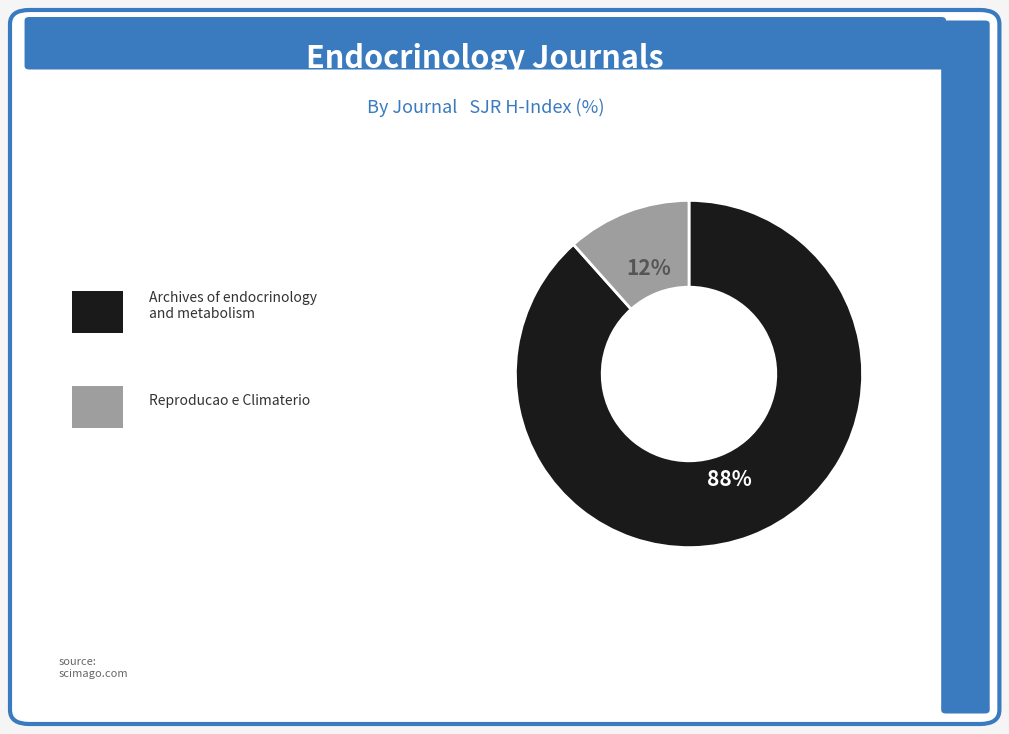

To the nearest percent, what is the average slice percentage?

50%